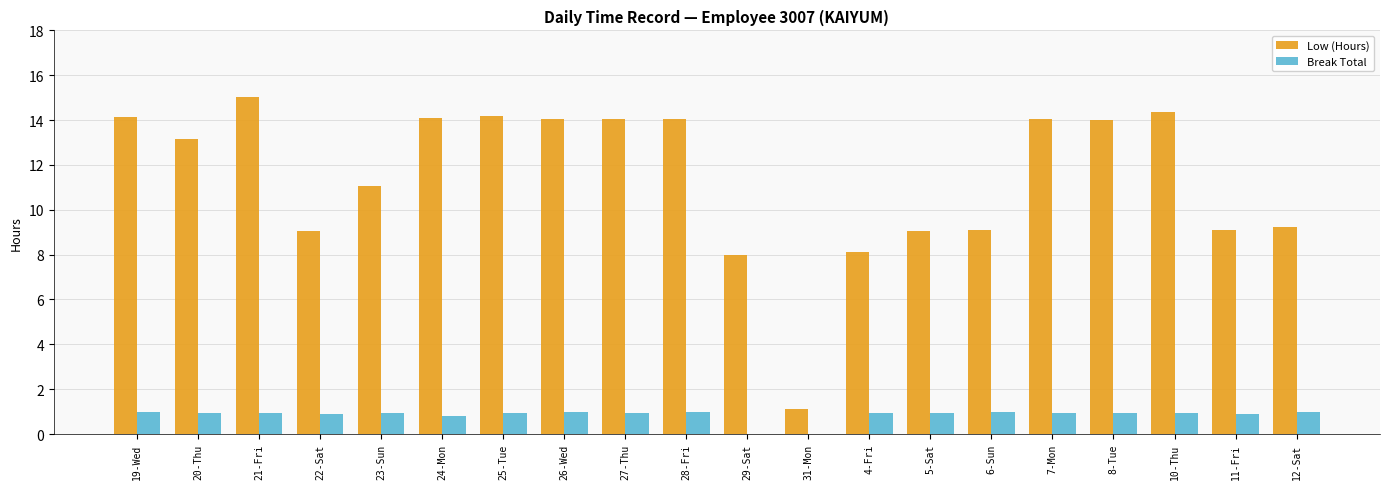

Which series changed the most between 31-Mon and 6-Sun?

Low (Hours)